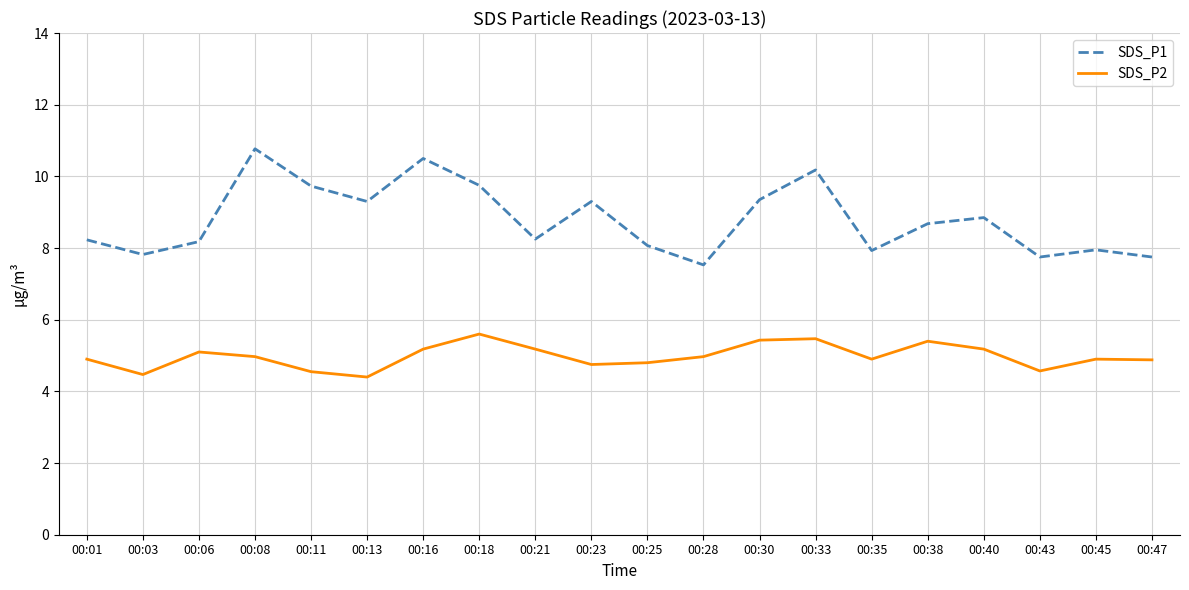

What is the minimum value for SDS_P2?

4.4